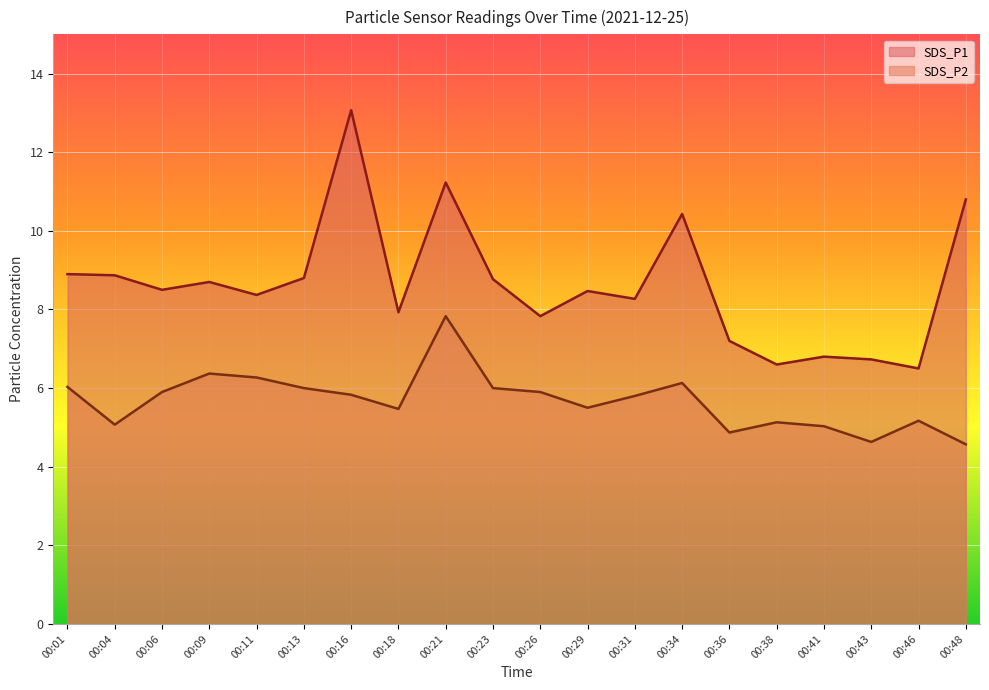

What is the value of the SDS_P1 point at the 20th from the left?

10.8